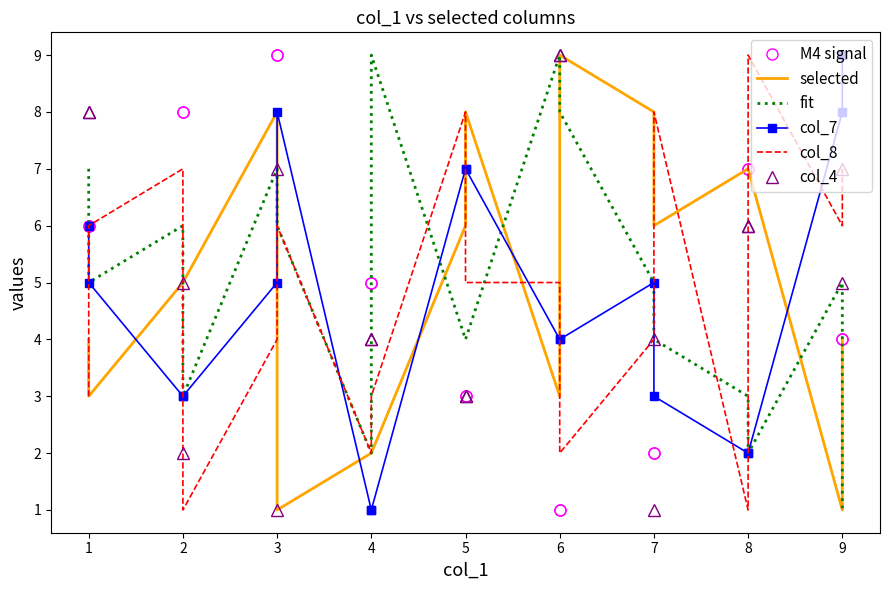

Which label corresponds to the largest value in the chart?

4